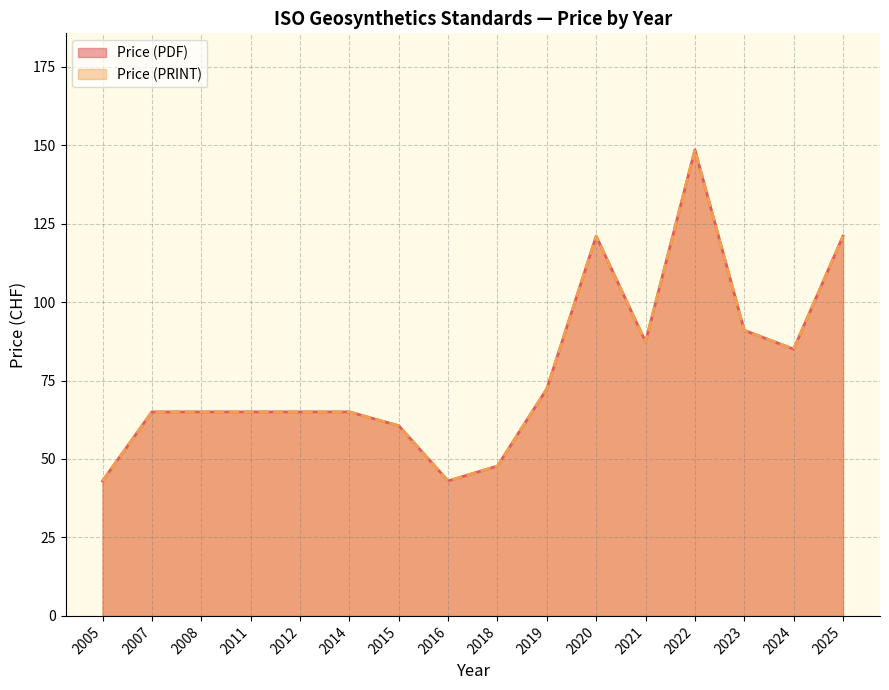

True or false: Price (PDF) and Price (PRINT) cross at least once.

False